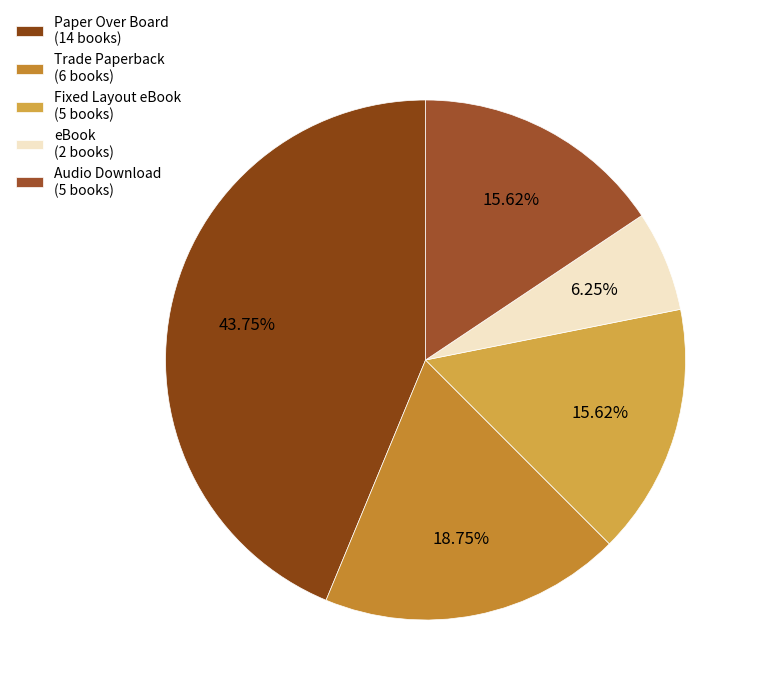

True or false: Fixed Layout eBook accounts for 1% of the total.

False